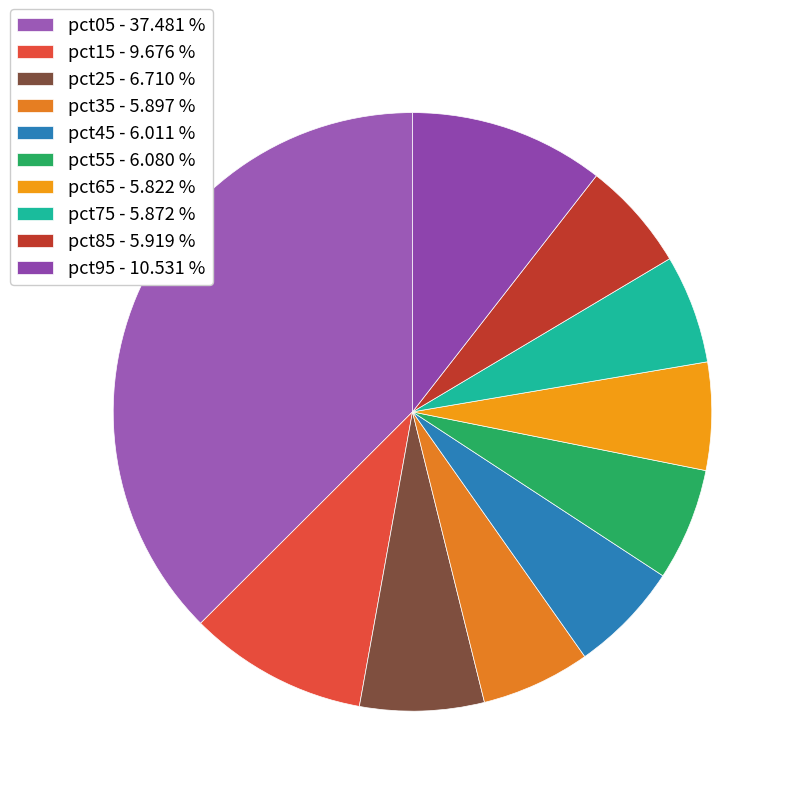

How many slices are in this pie chart?

10